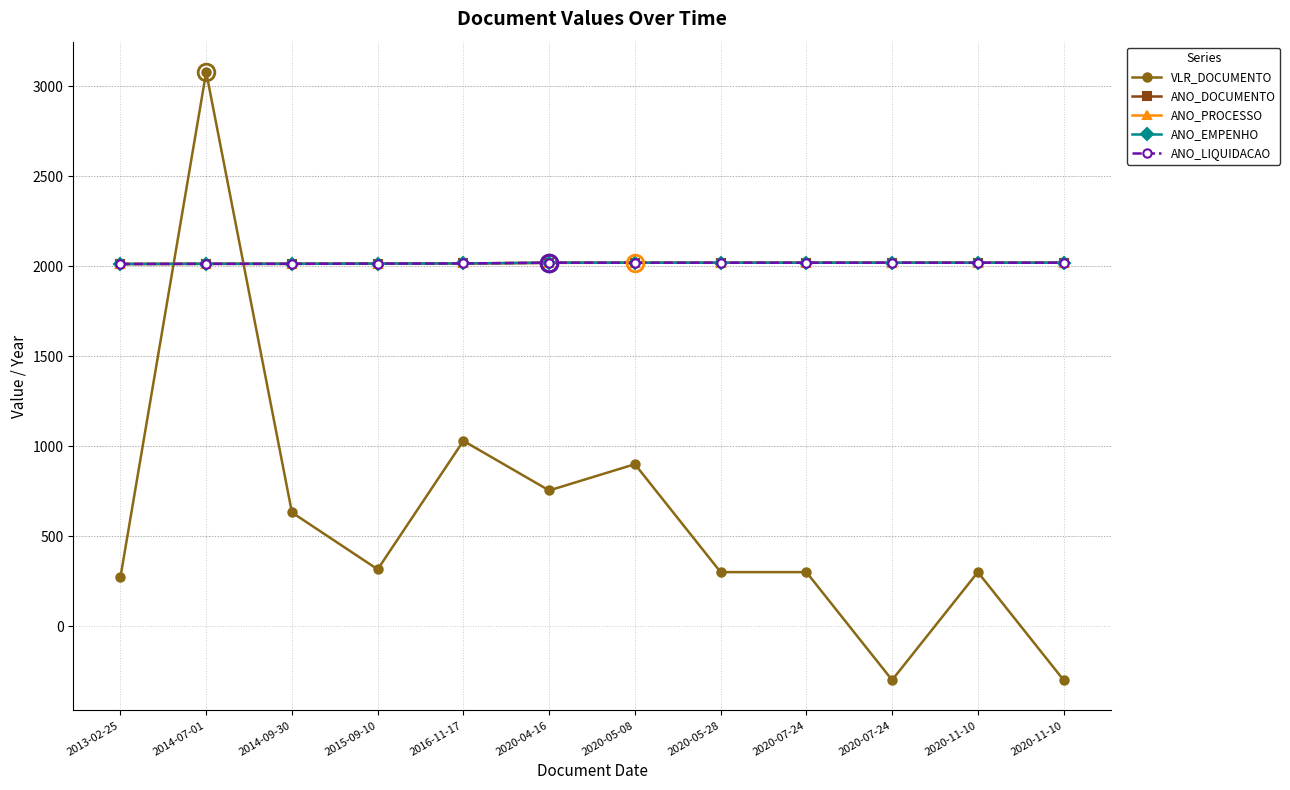

True or false: ANO_EMPENHO and ANO_DOCUMENTO cross at least once.

False